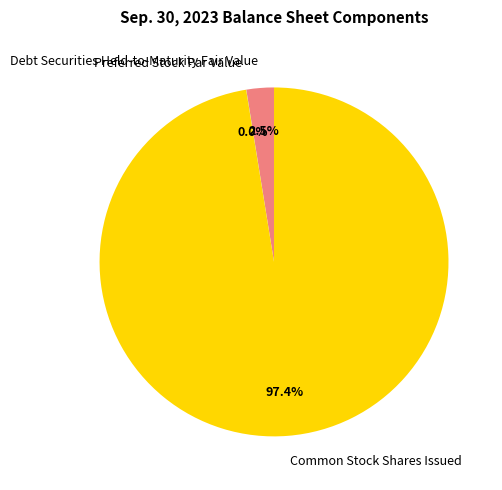

Does Common Stock Shares Issued represent more than half of the total?

Yes